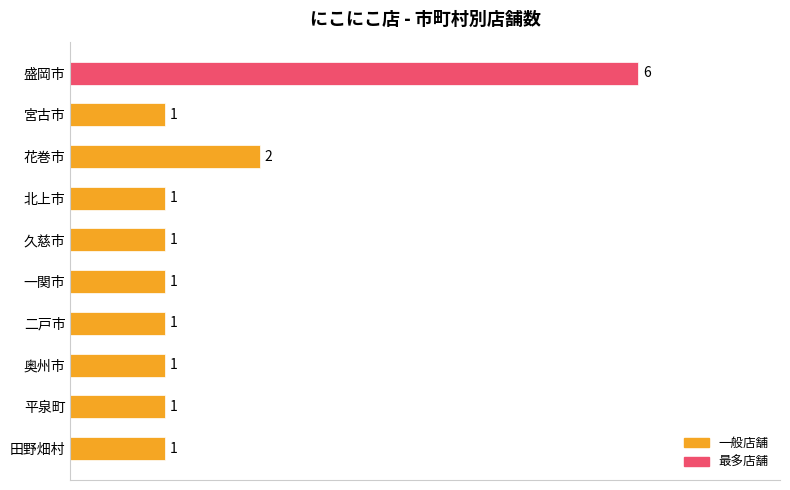

Reading bottom to top, list all the values displayed in this chart.

1	1	1	1	1	1	1	2	1	6